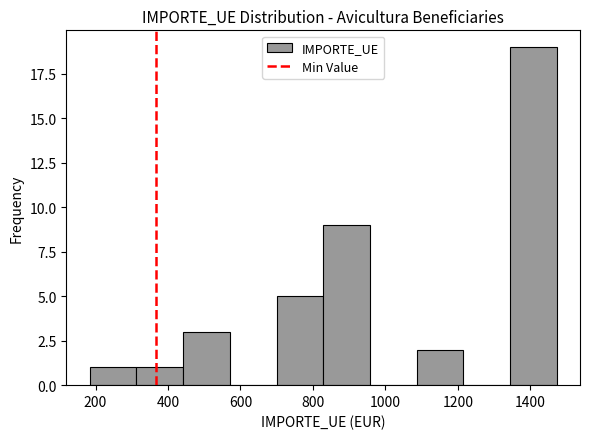

What is the height of the bar covering 700 to 820 on the x-axis? Neither the bar edges nor the heights are printed on the chart, so give them approximately, as read against the axes.

5